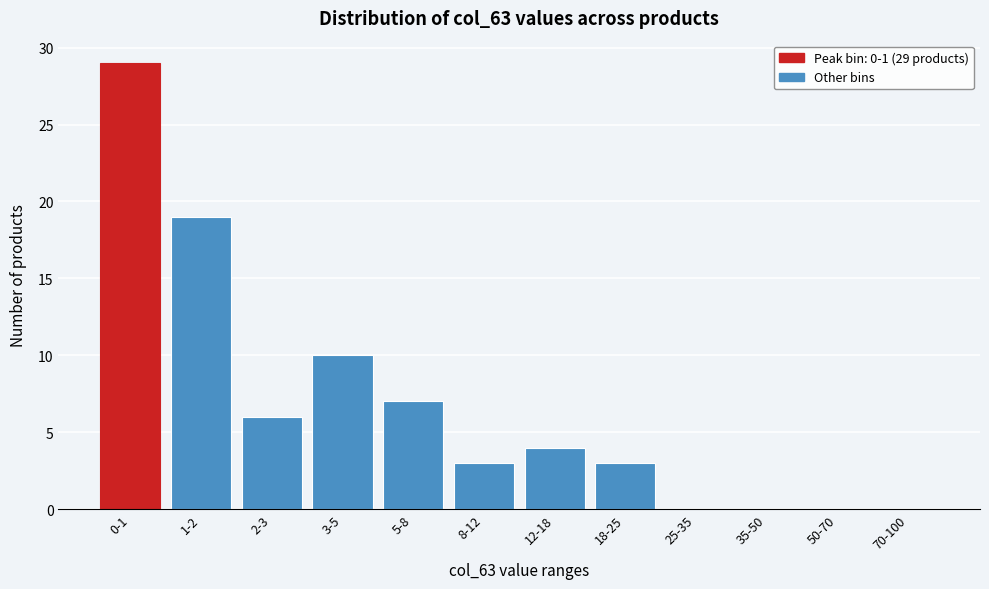

Reading right to left, what are all the values shown in this chart?

70-100=0	50-70=0	35-50=0	25-35=0	18-25=3	12-18=4	8-12=3	5-8=7	3-5=10	2-3=6	1-2=19	0-1=29